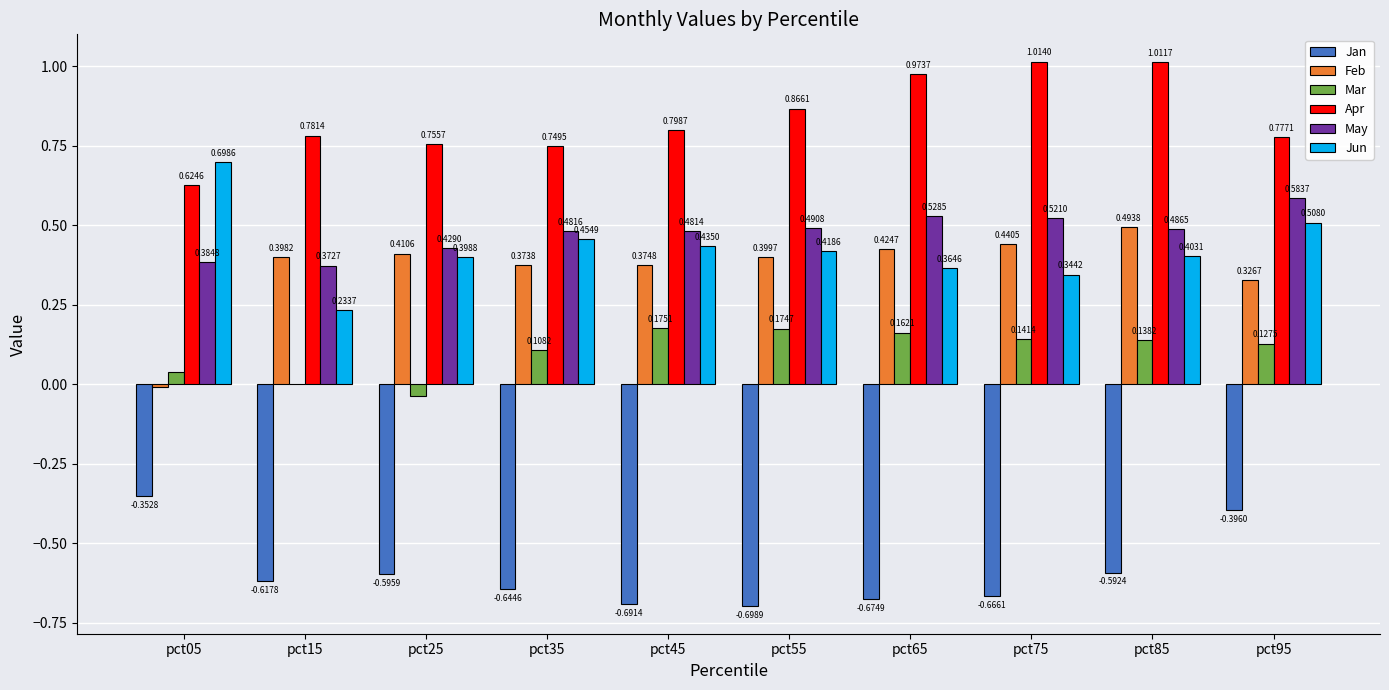

The Jun series shows 0.7 at pct35. True or false?

False